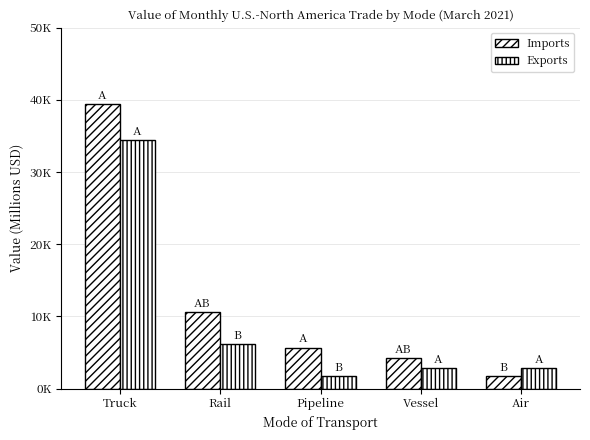

The value of Exports at Truck is 52240.6. True or false?

False